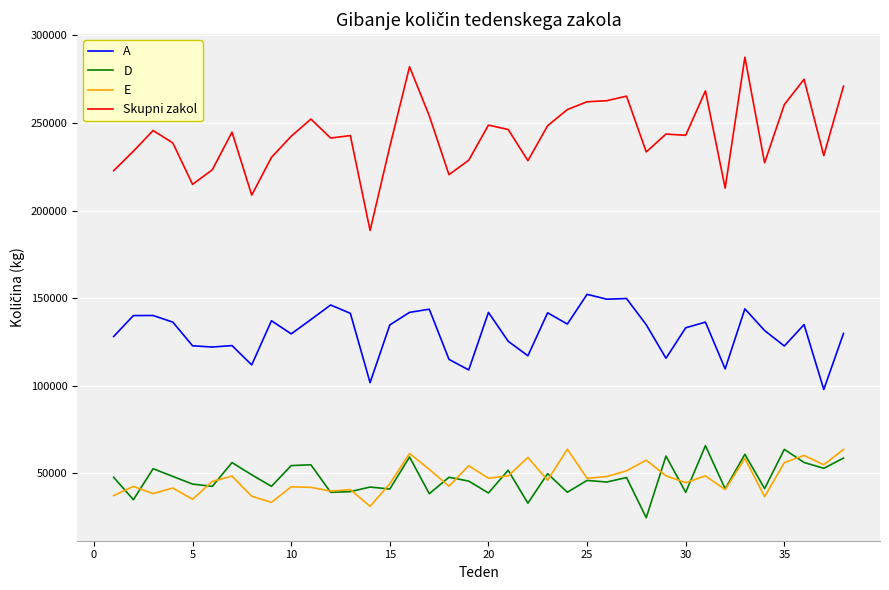

True or false: Skupni zakol has more than 2 points higher than both neighbors.

True